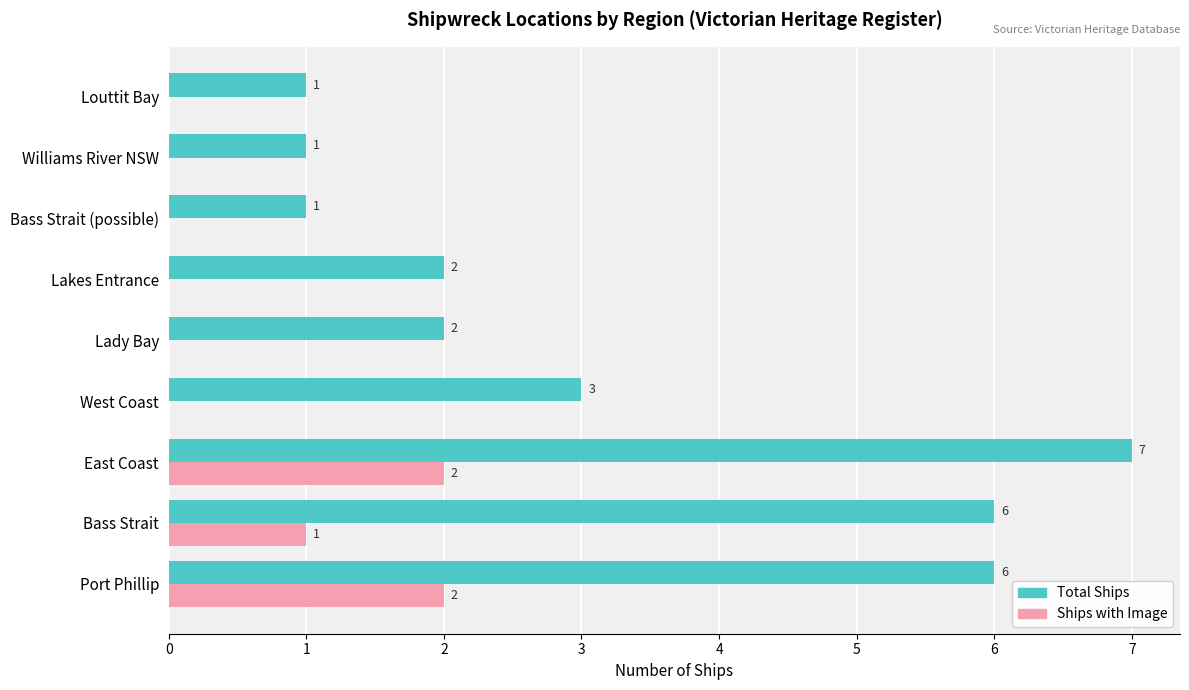

Where is Total Ships nearest to the value 4?

West Coast